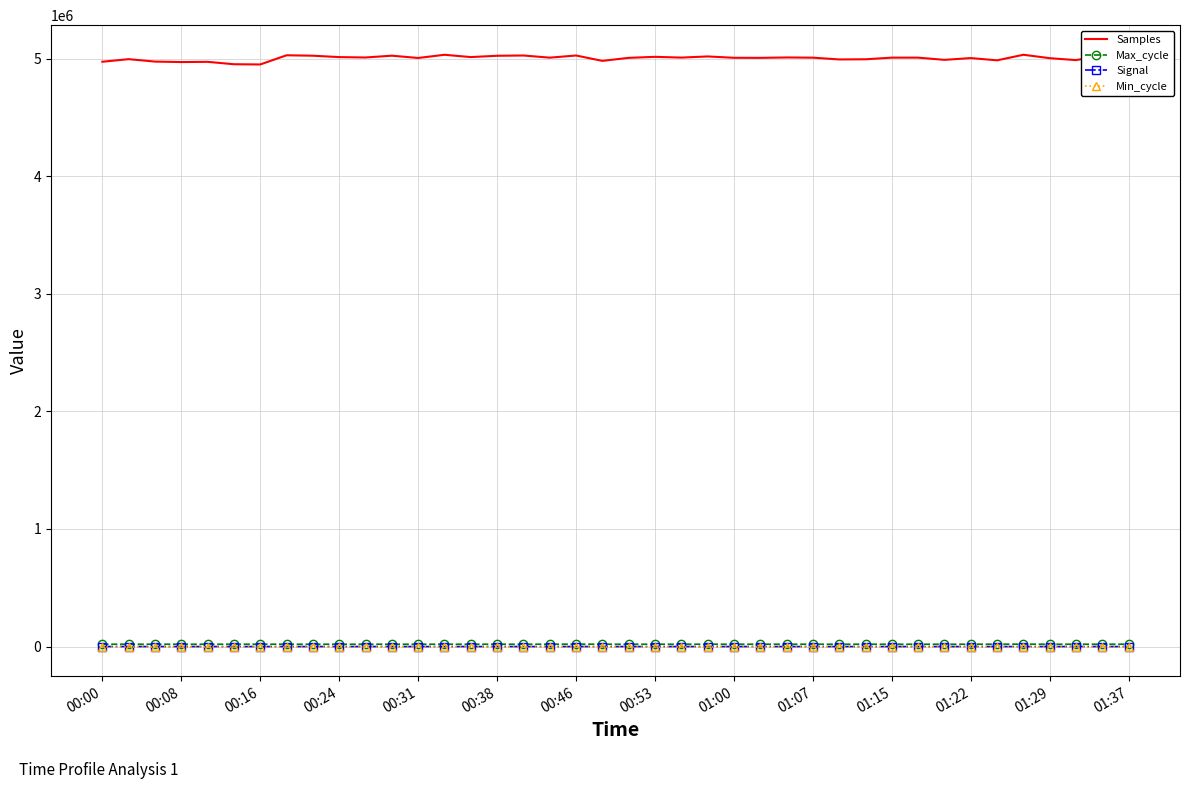

True or false: Signal and Samples cross at least once.

False